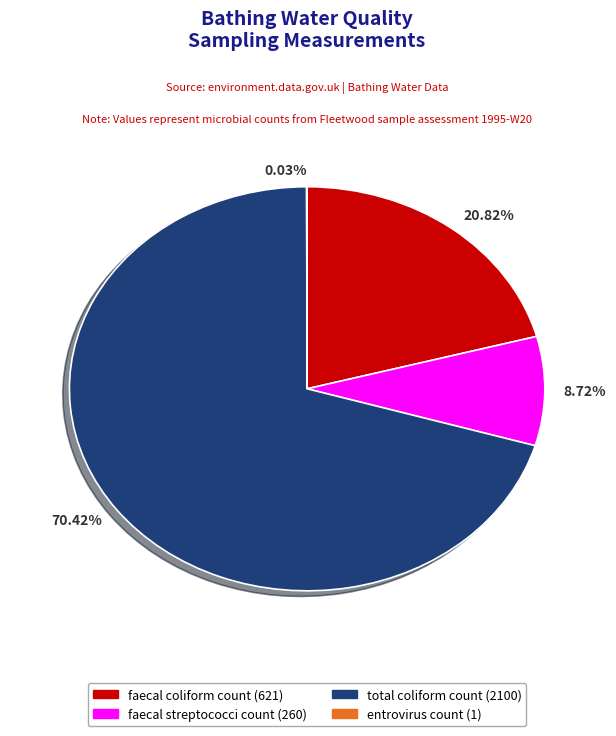

What is the ratio of the value at 20.82% to the value at 8.72%?

2.4